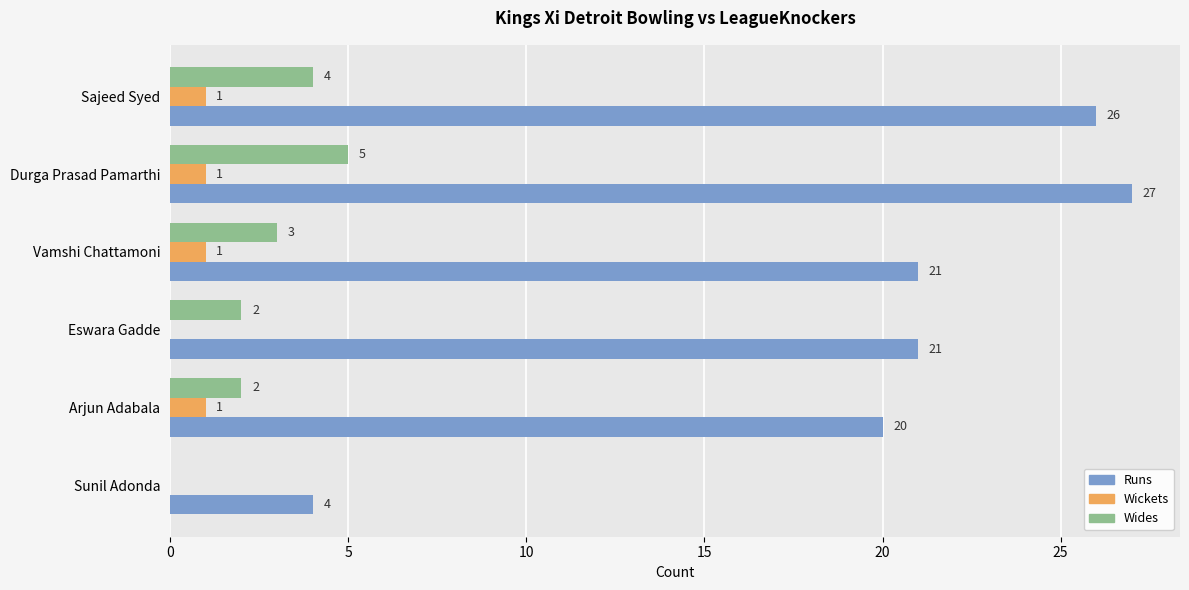

How many values in Wides are above zero?

5